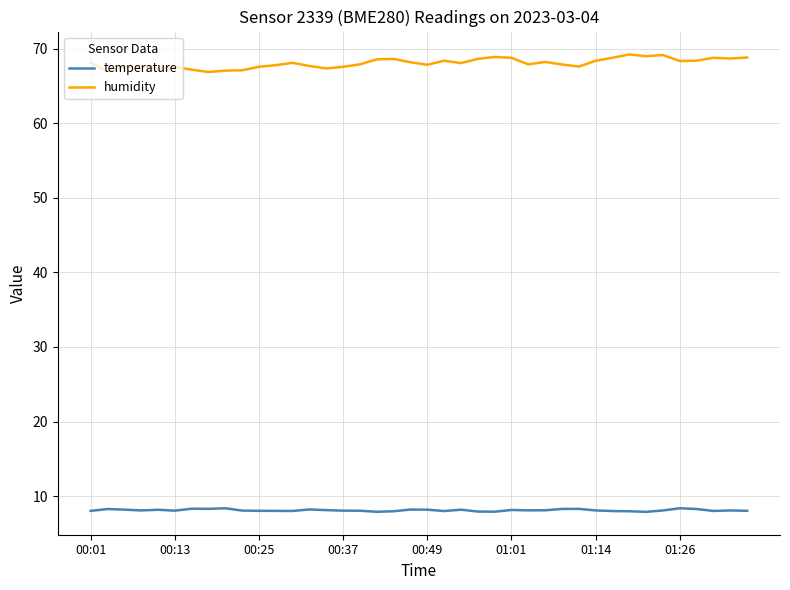

Does the chart display data point markers on the line(s)?

No